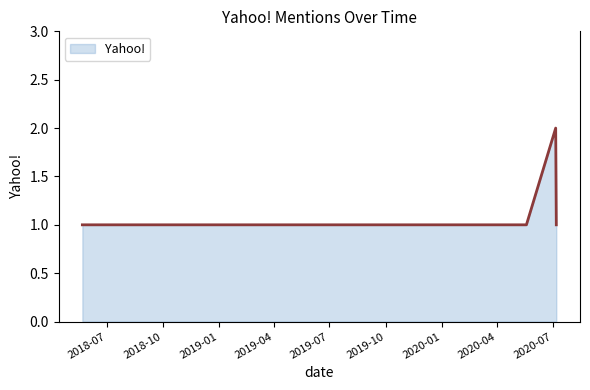

True or false: the data has more than 0 interior local peaks.

True